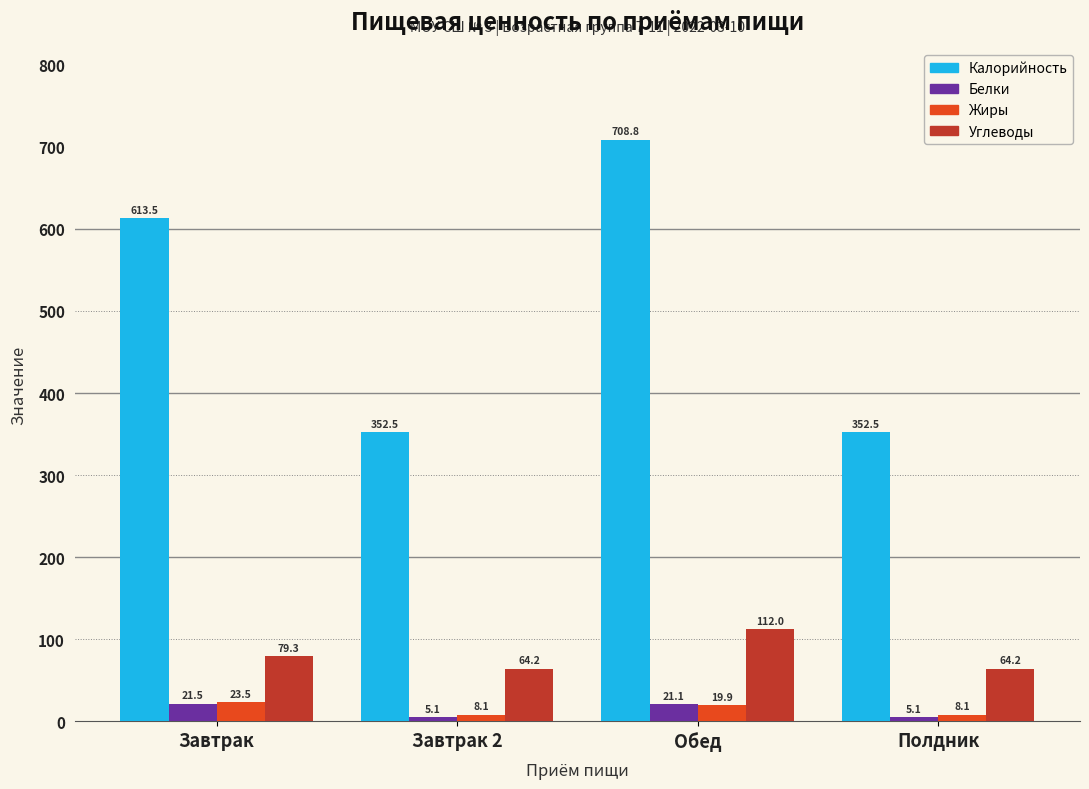

Which series has the widest spread of values?

Калорийность